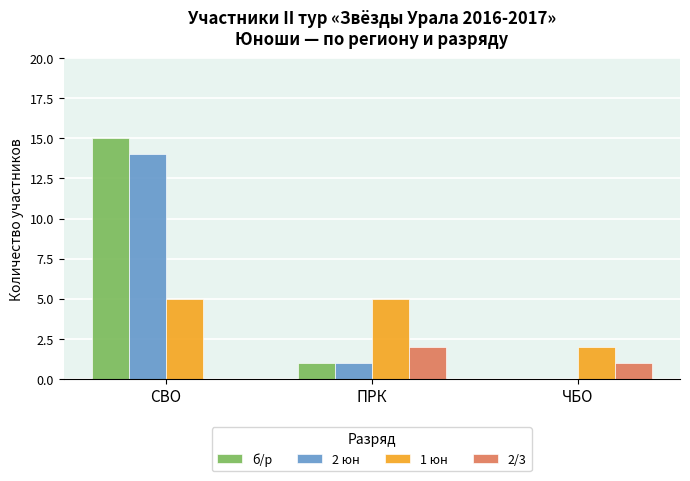

At which category is the sum across all series the highest?

СВО